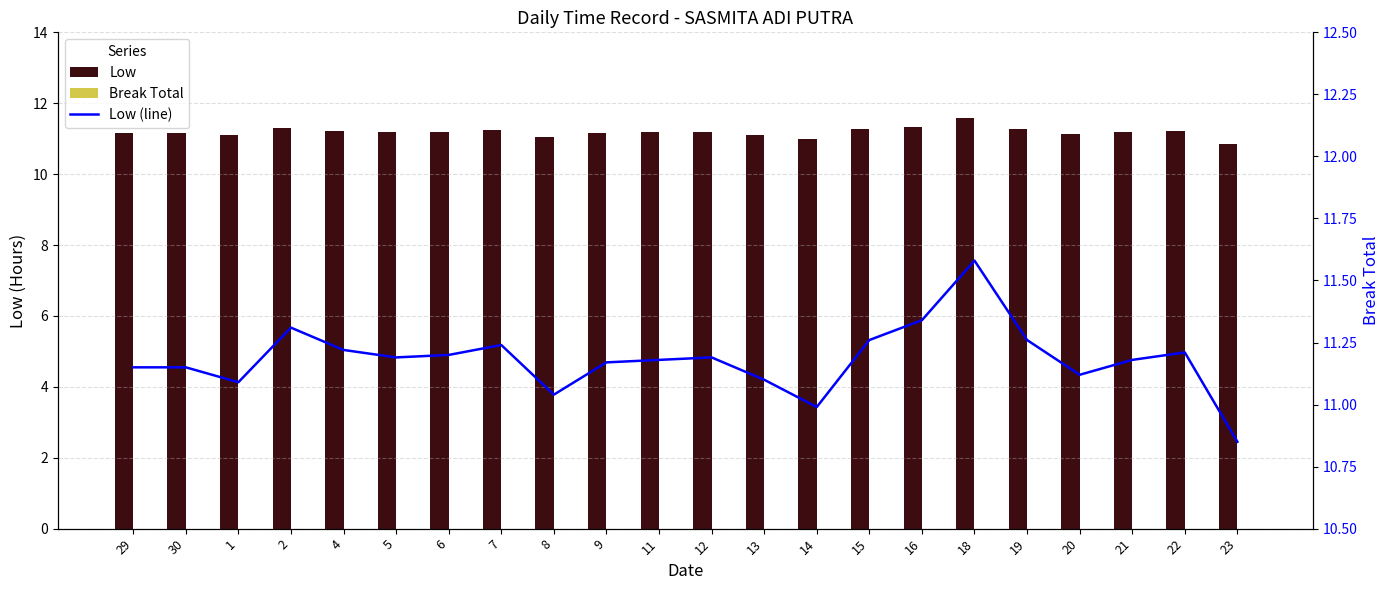

Which series has the largest total across all categories?

Low